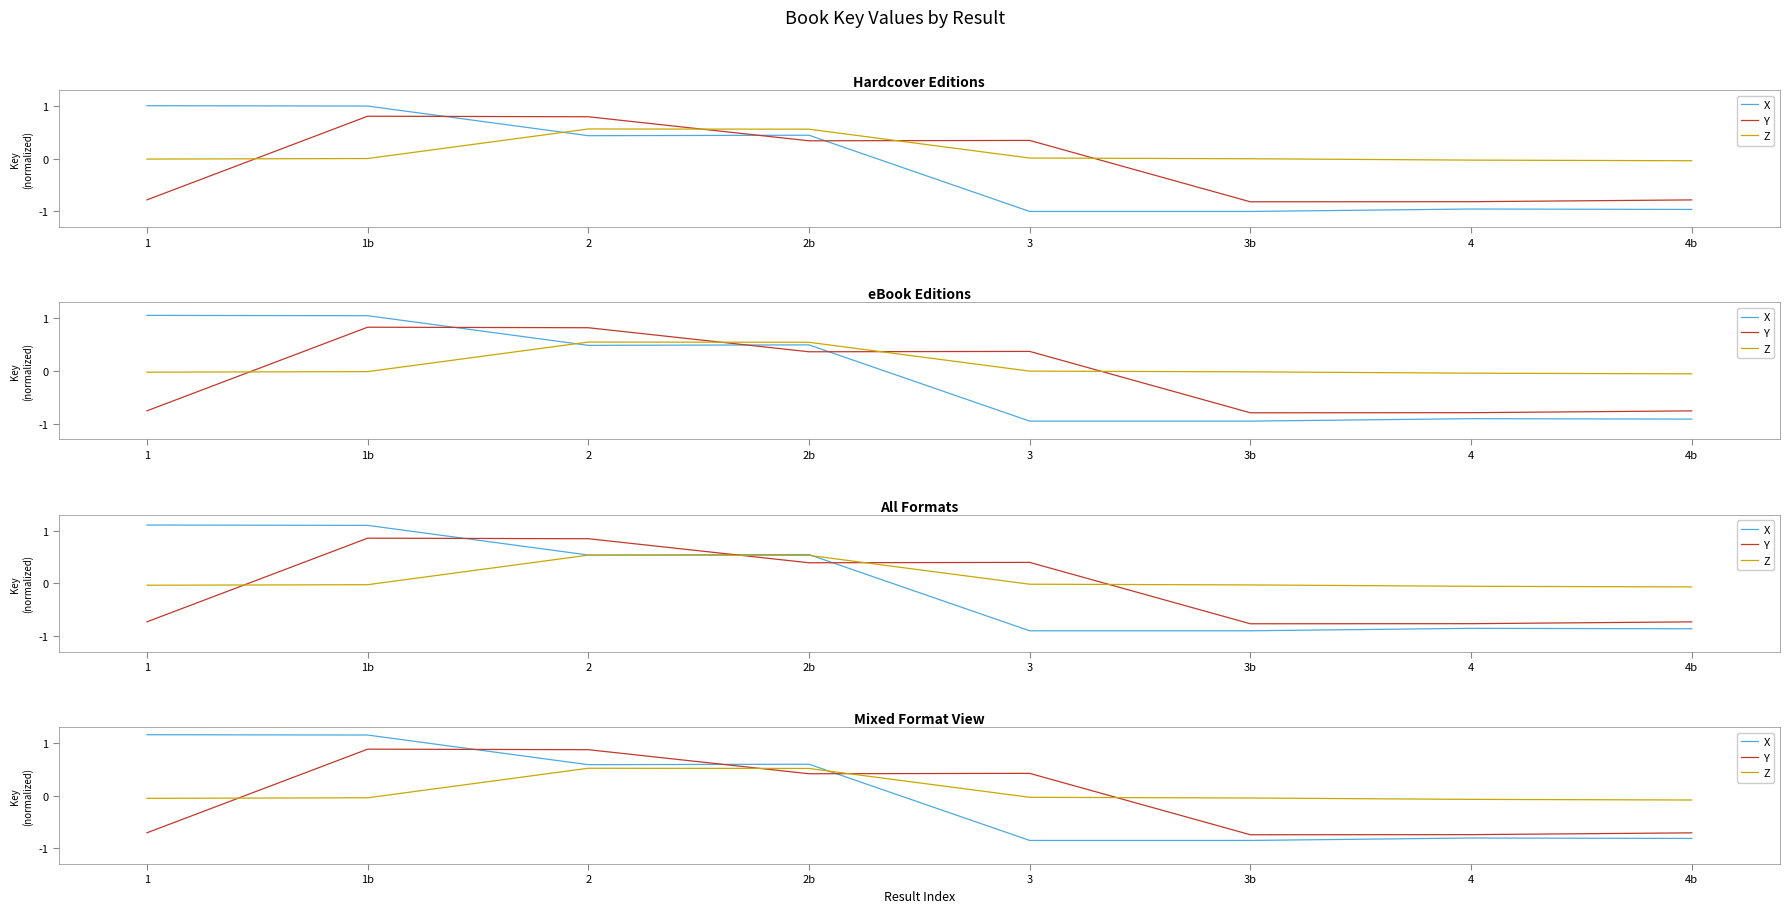

Rank the series by their maximum value, from lowest to highest.

Z, Y, X